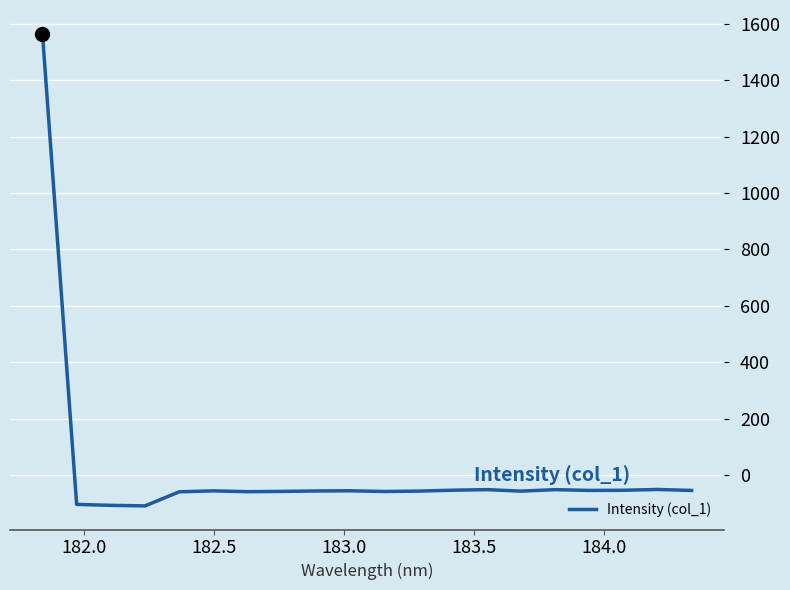

What is the greatest value displayed?

1564.6